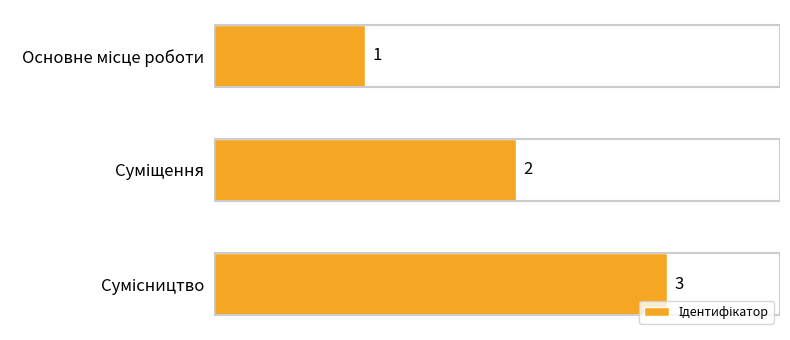

What is the greatest value displayed?

3